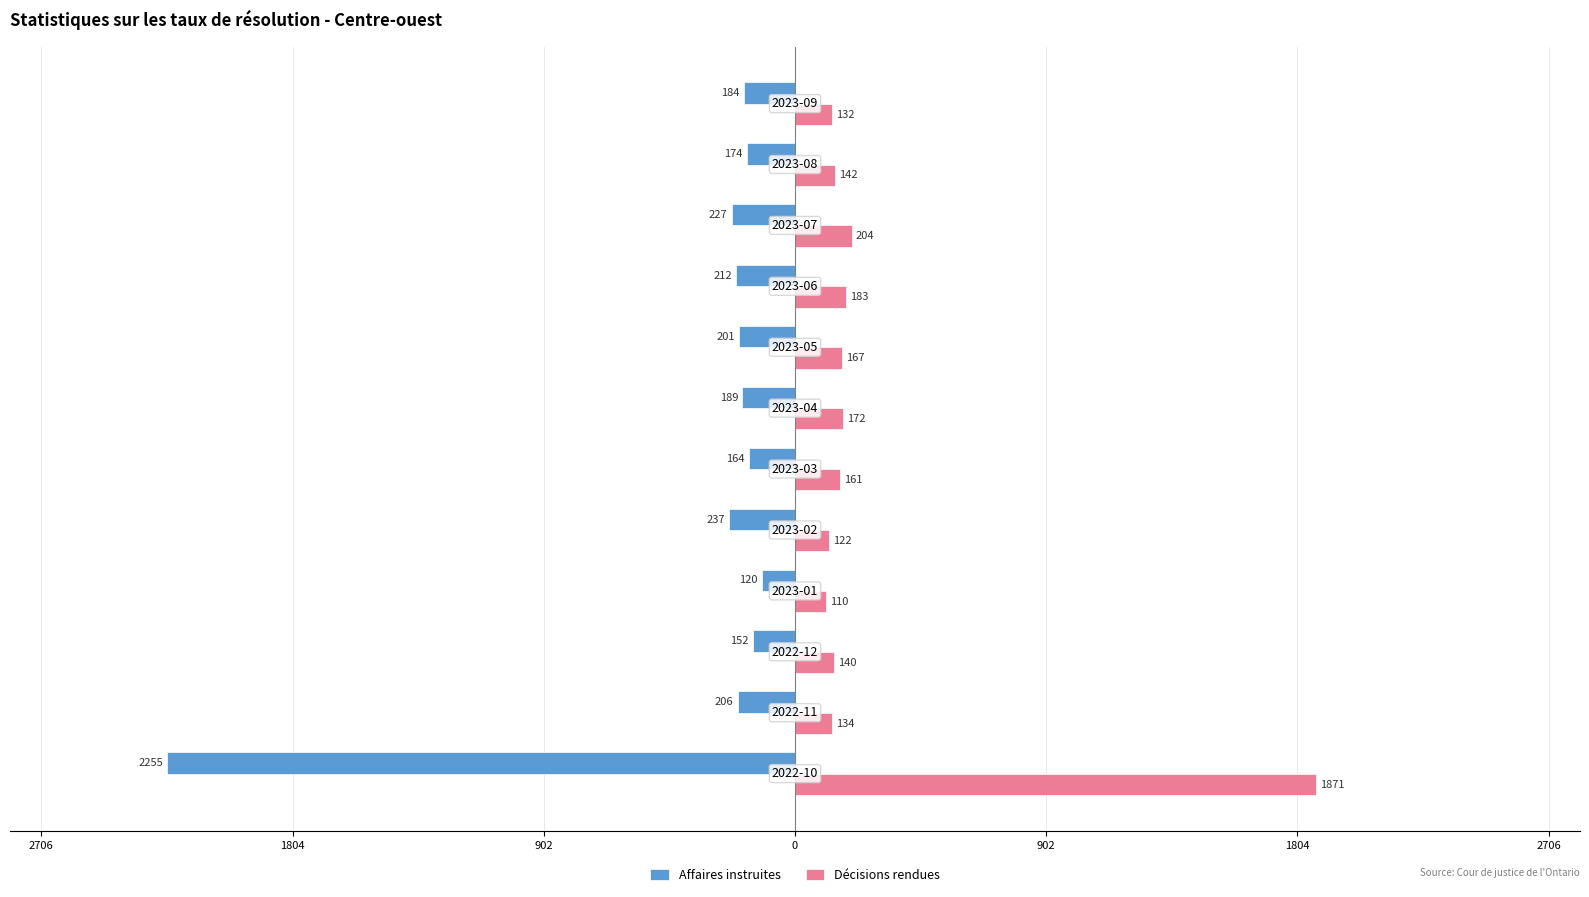

How many bars are there in total?

24